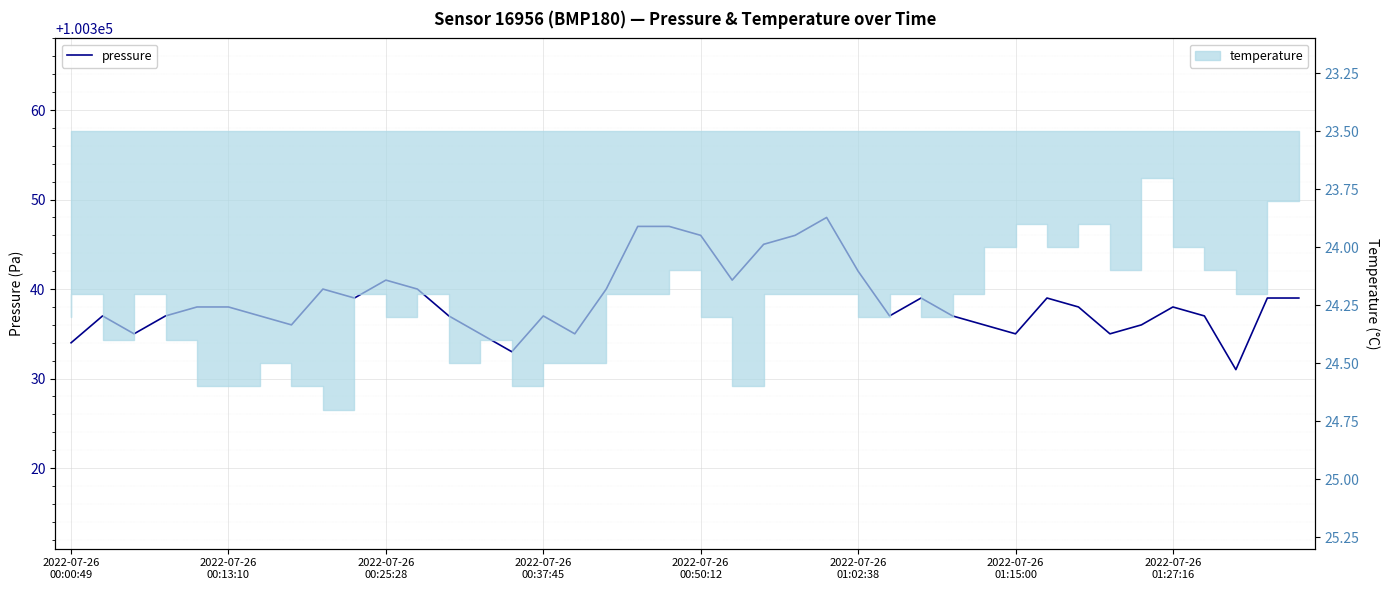

What is the label of the 5th point from the left?

2022-07-26
00:50:12